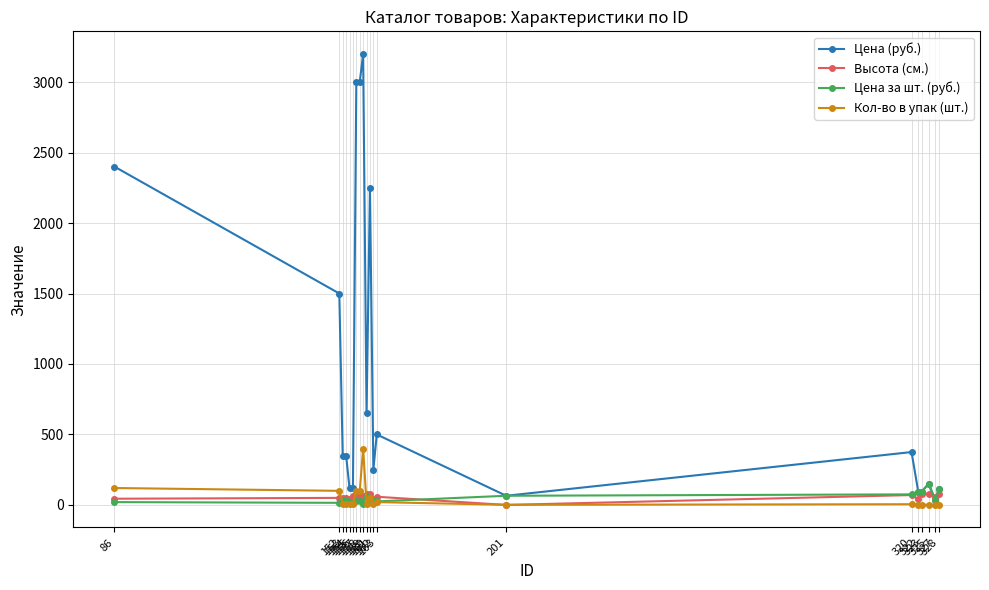

What is the maximum value for Кол-во в упак (шт.)?

400